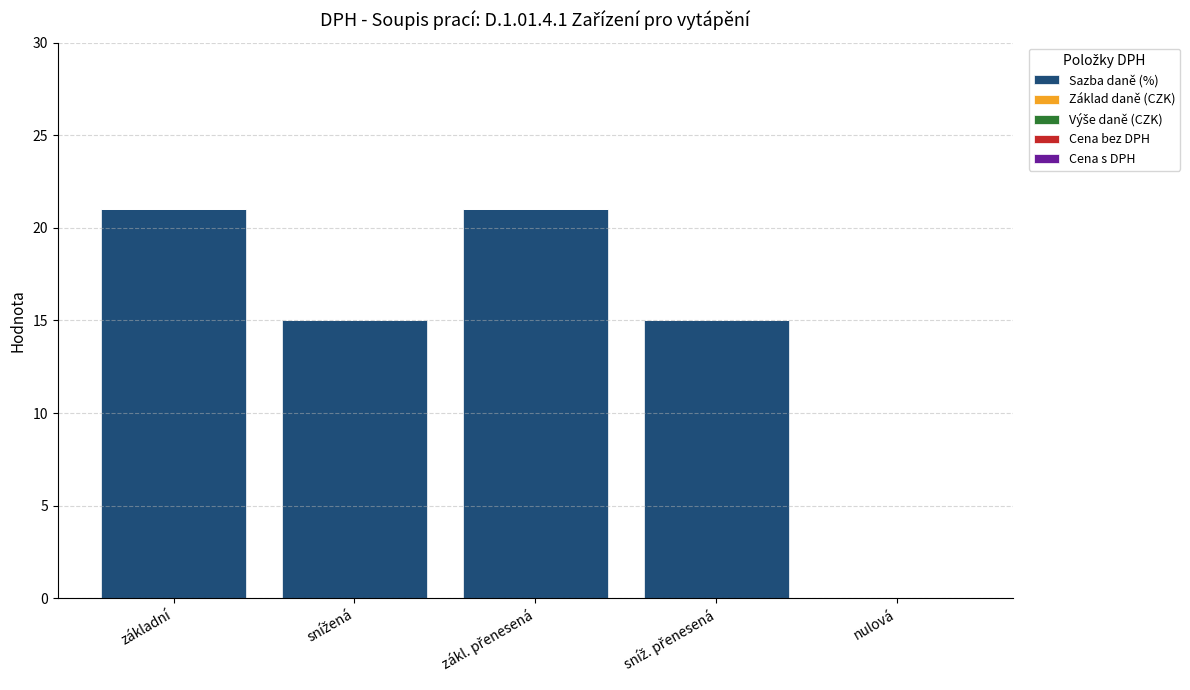

What is the sum of all values?

72